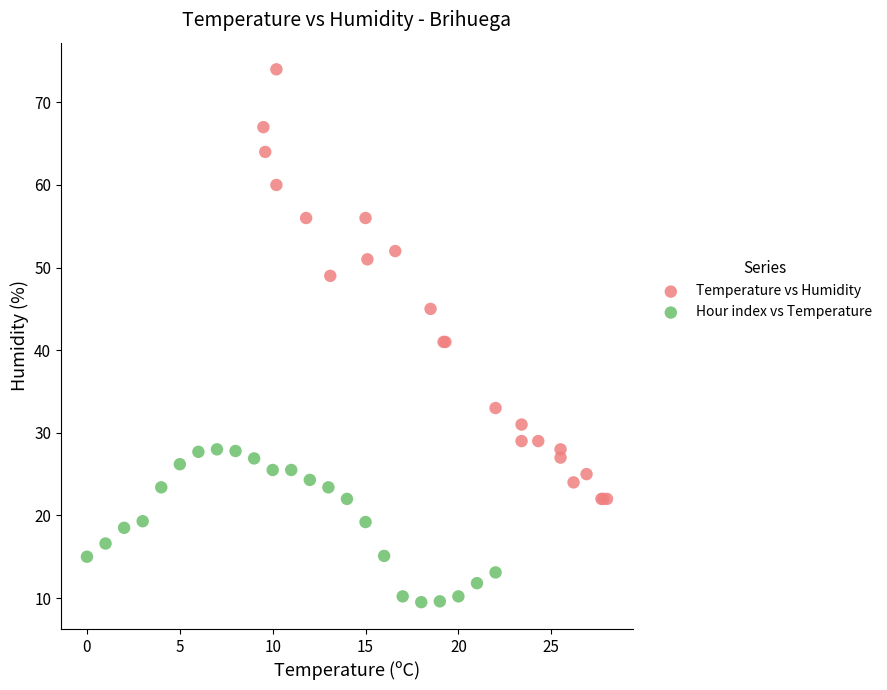

Which series has the widest spread of Y values?

Temperature vs Humidity